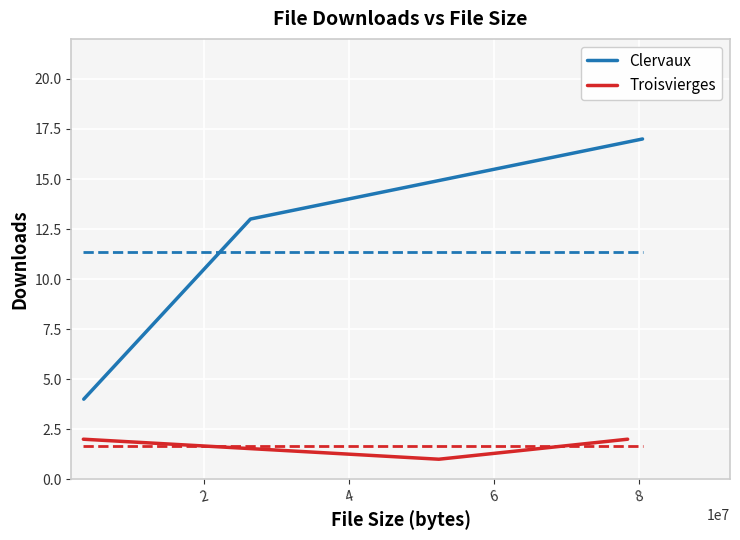

How many values in the Troisvierges series are below 2?

1